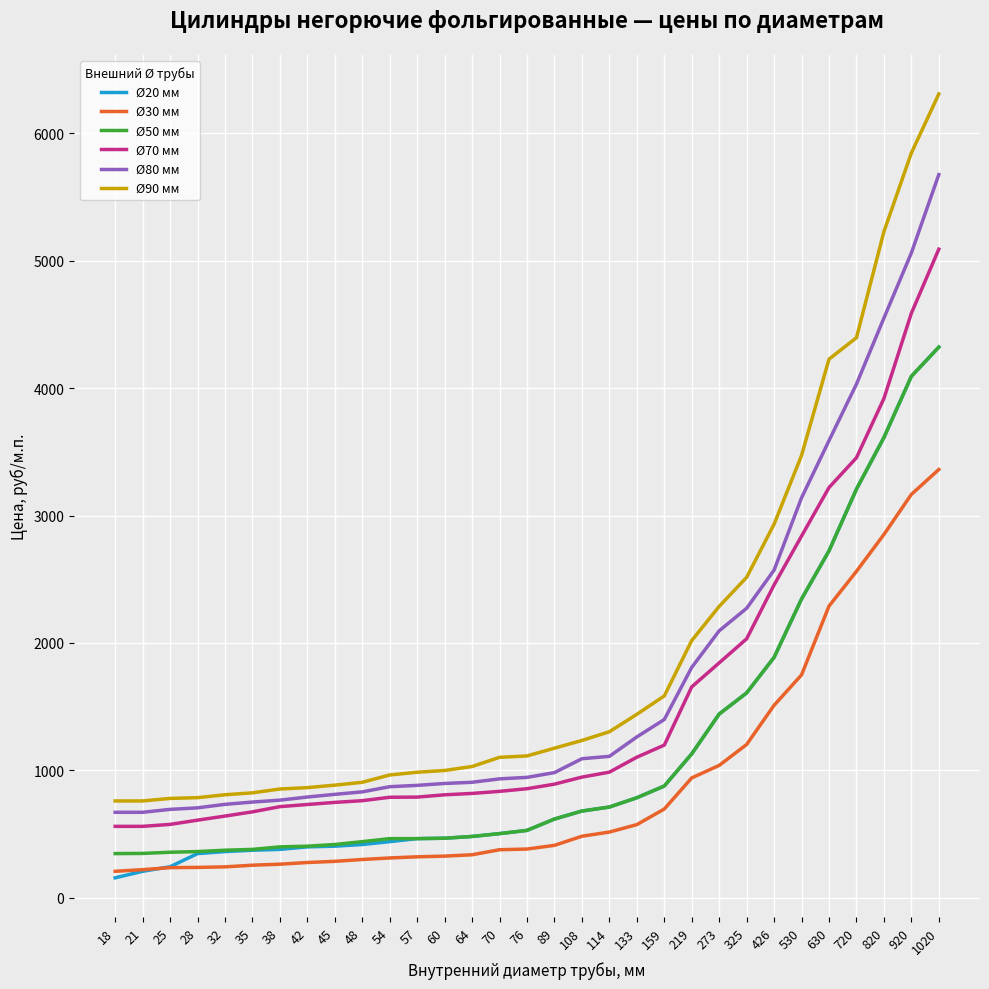

At which category is the sum across all series the highest?

1020